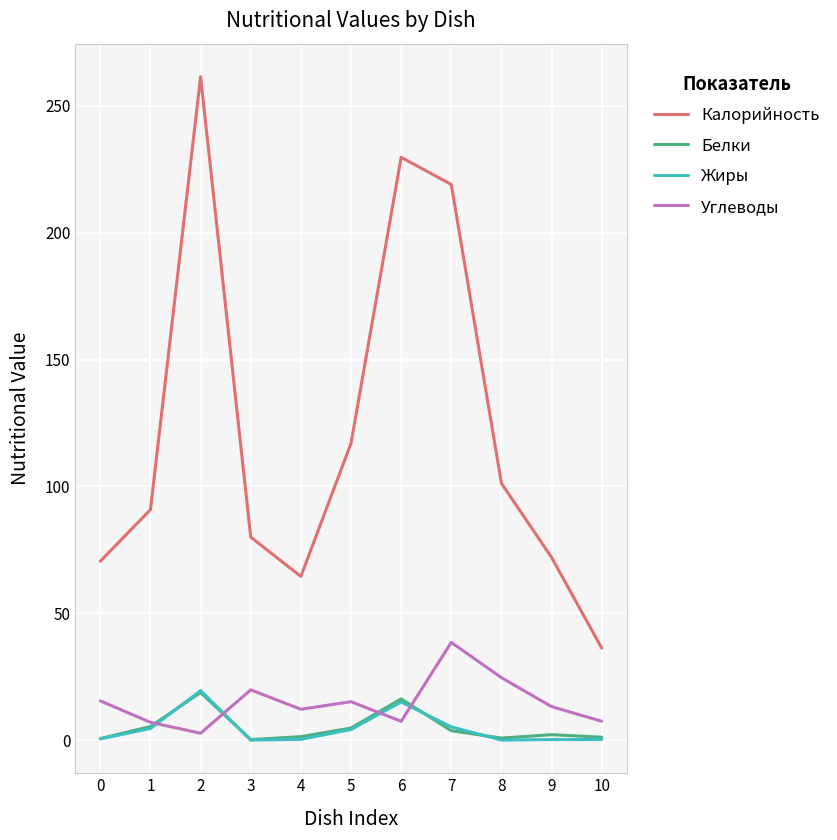

True or false: Калорийность and Белки intersect in this chart.

False